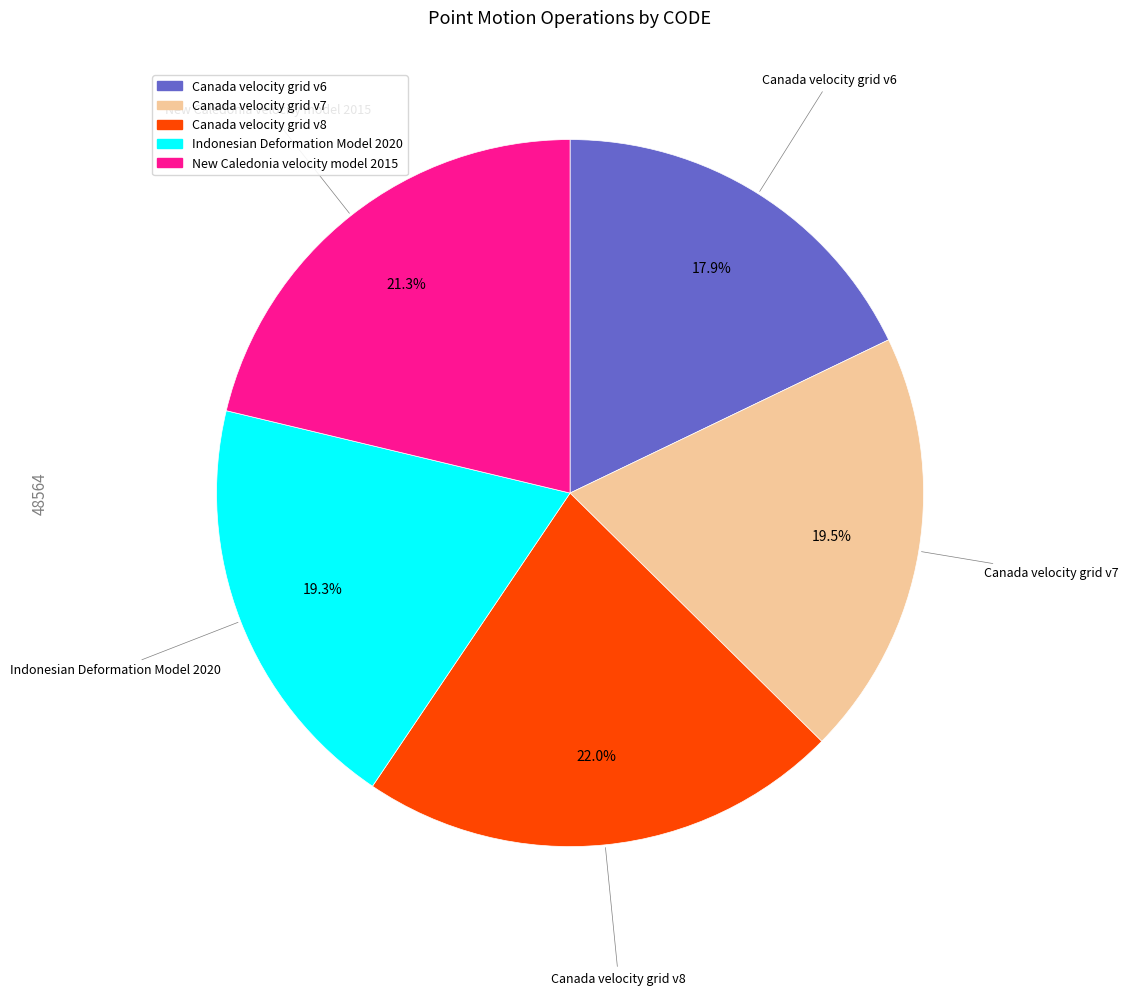

Which category has the smallest portion of the pie?

Canada velocity grid v6